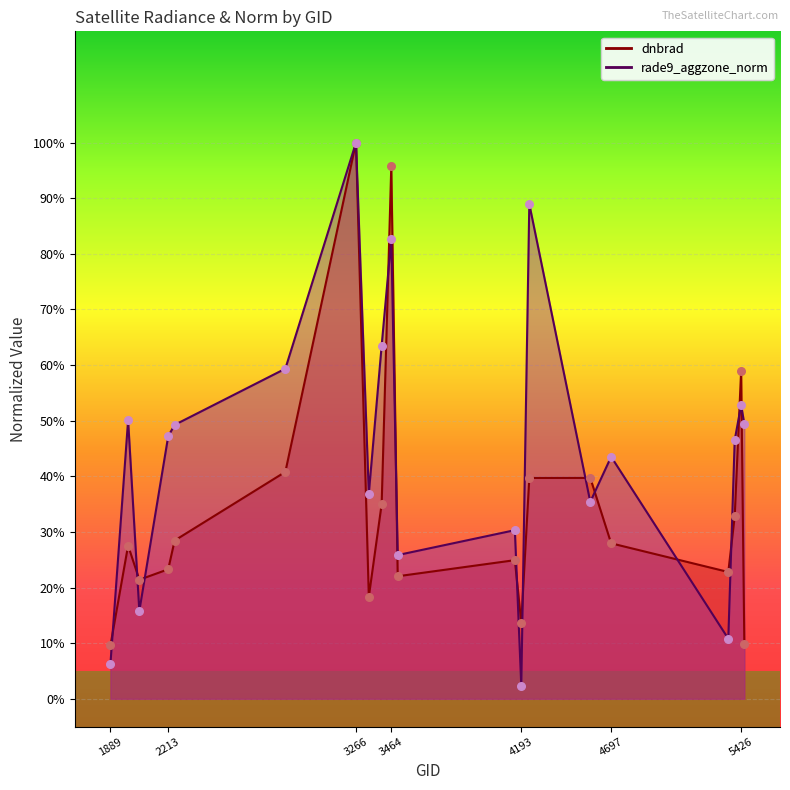

Which series reaches the minimum Y coordinate?

rade9_aggzone_norm